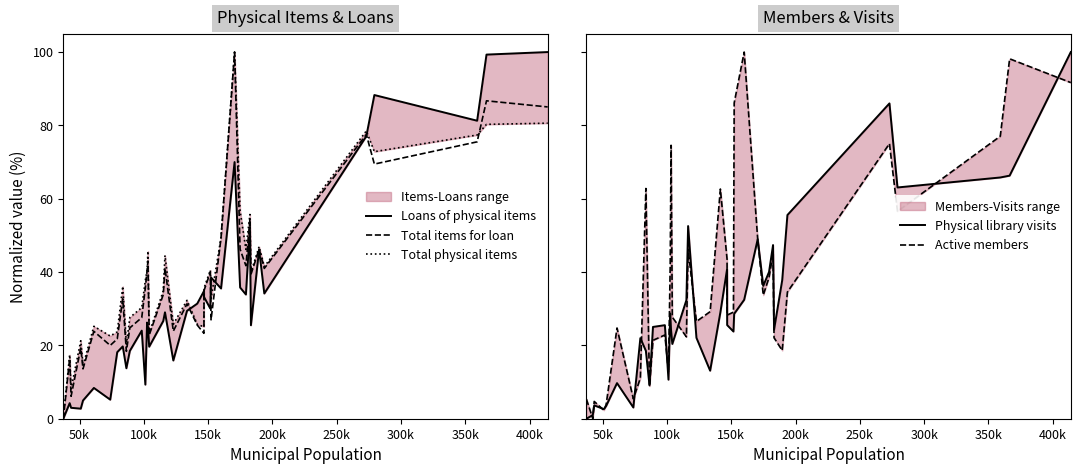

What is the label of the 34th point from the right?

200k